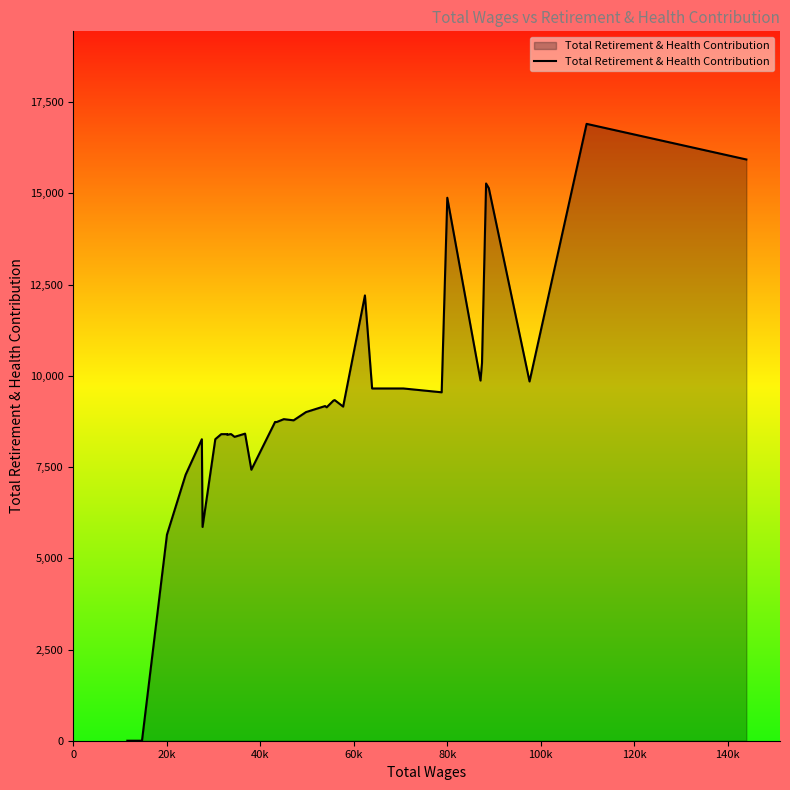

What is the greatest value displayed?

16906